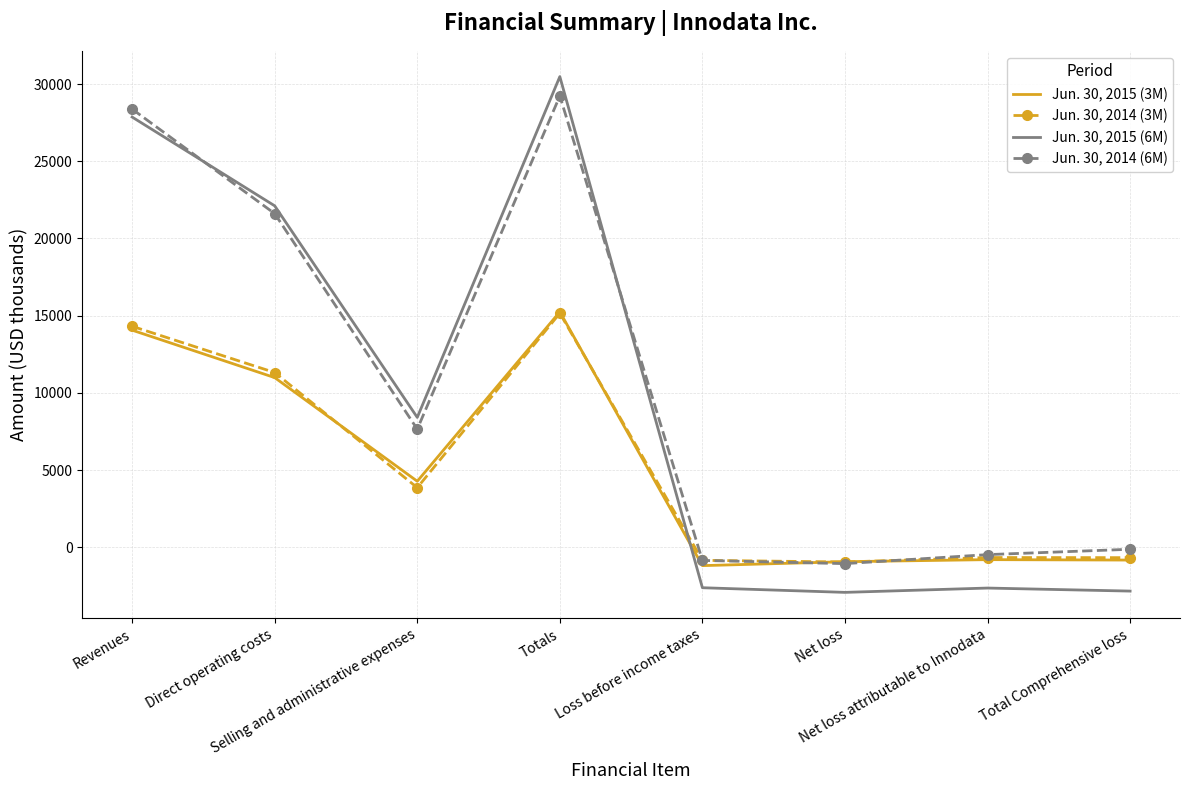

What is the lowest value of the Jun. 30, 2014 (6M) series?

-1057